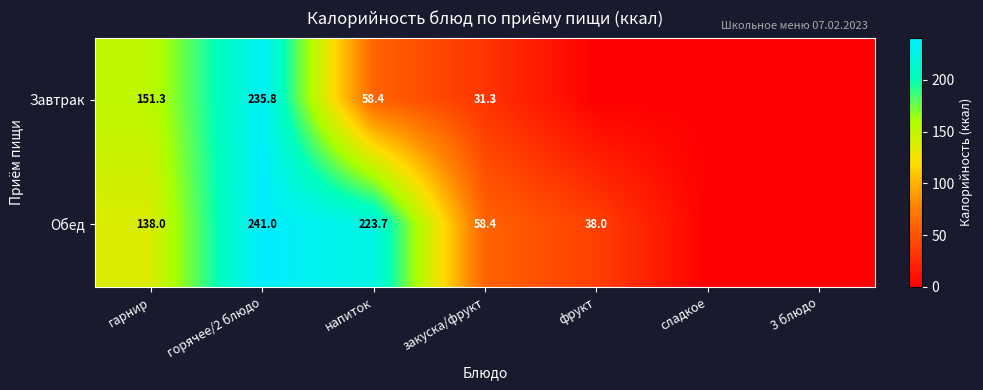

What is the difference between the Завтрак values at гарнир and закуска/фрукт?

120.0